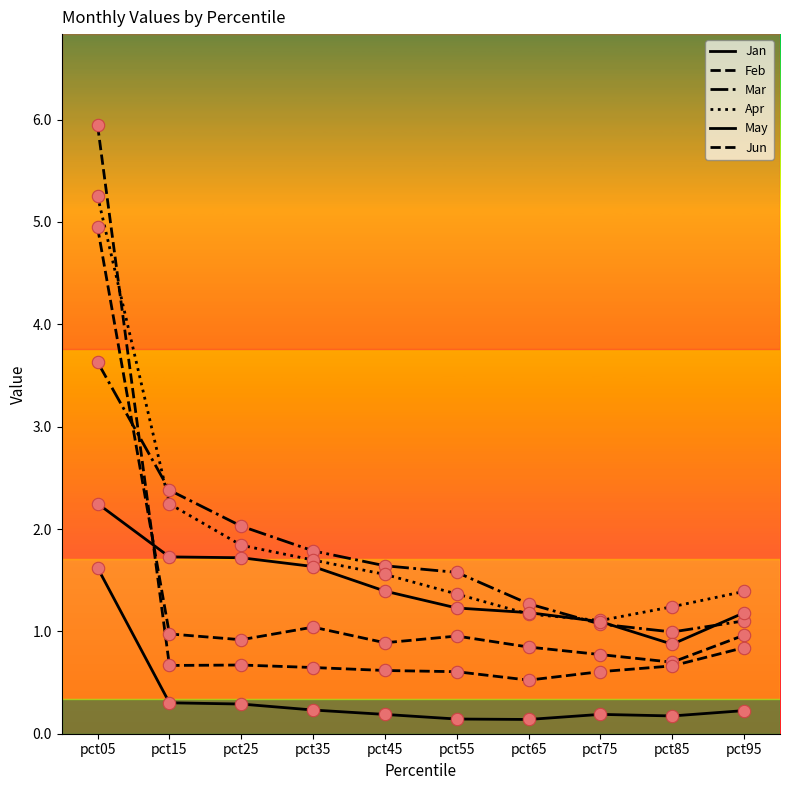

Is the value of Feb at pct25 greater than the value of Apr at pct35?

No